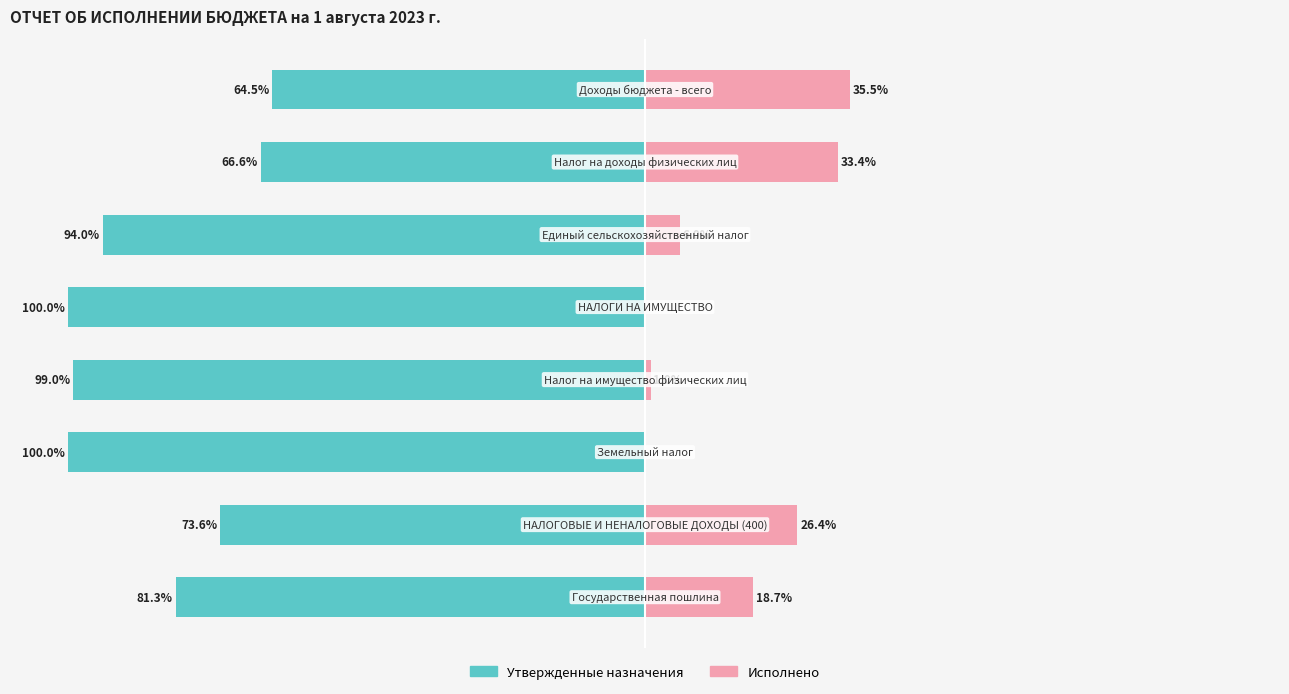

The Утвержденные назначения series shows -94.0 at 2. True or false?

True